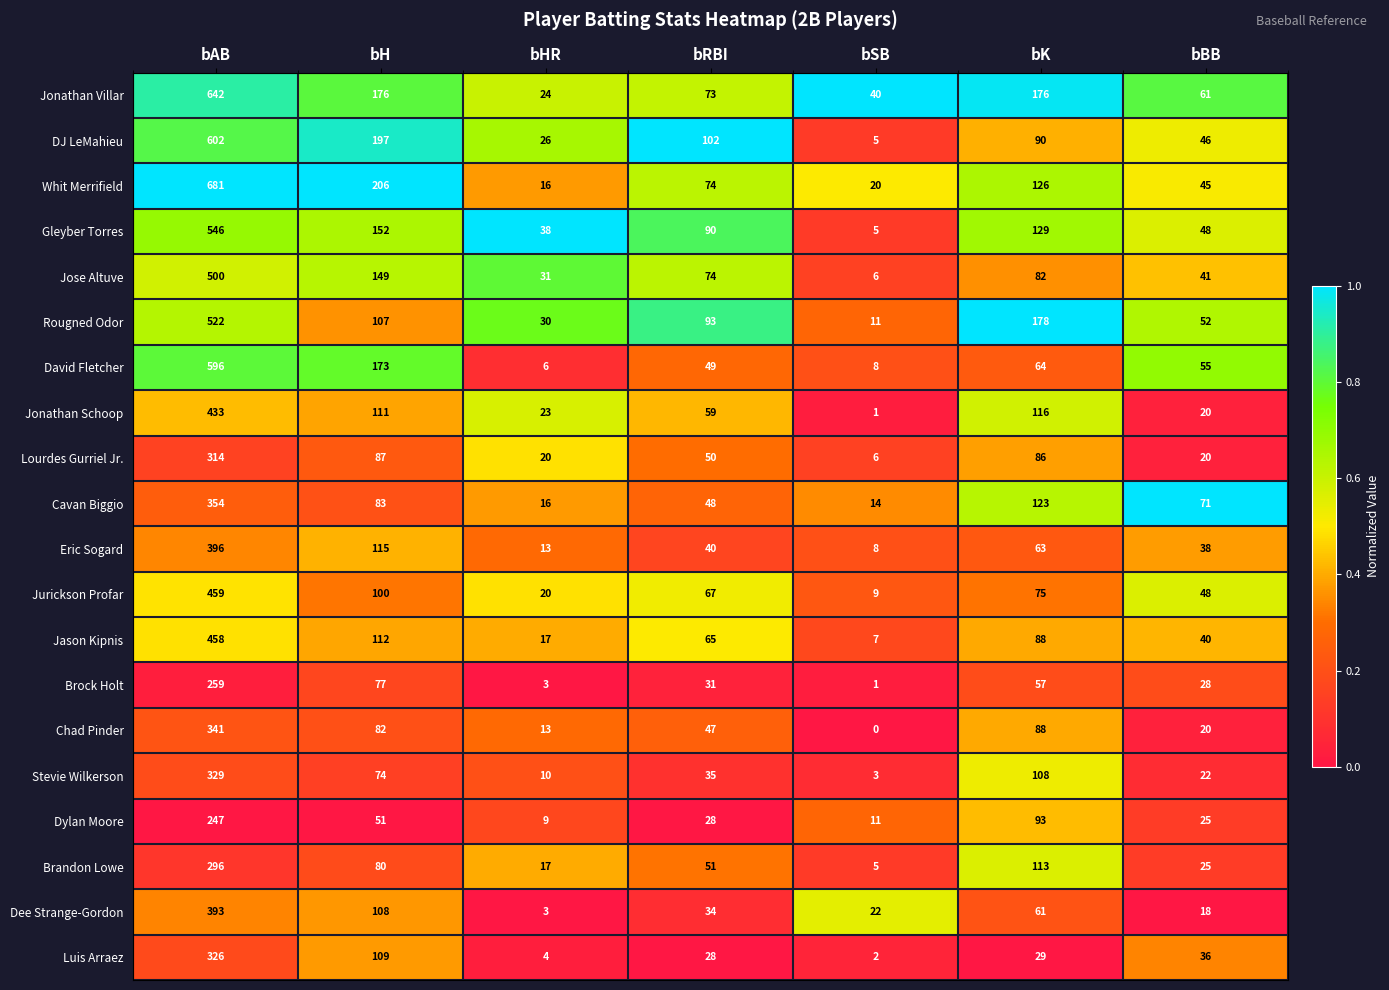

What is the sum of the Jonathan Villar values at bSB and bH?

216